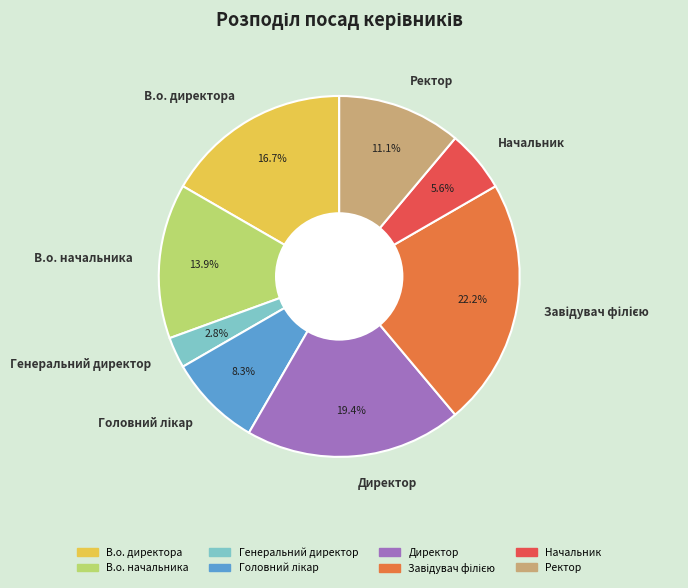

Is there any slice that represents more than half of the pie?

No